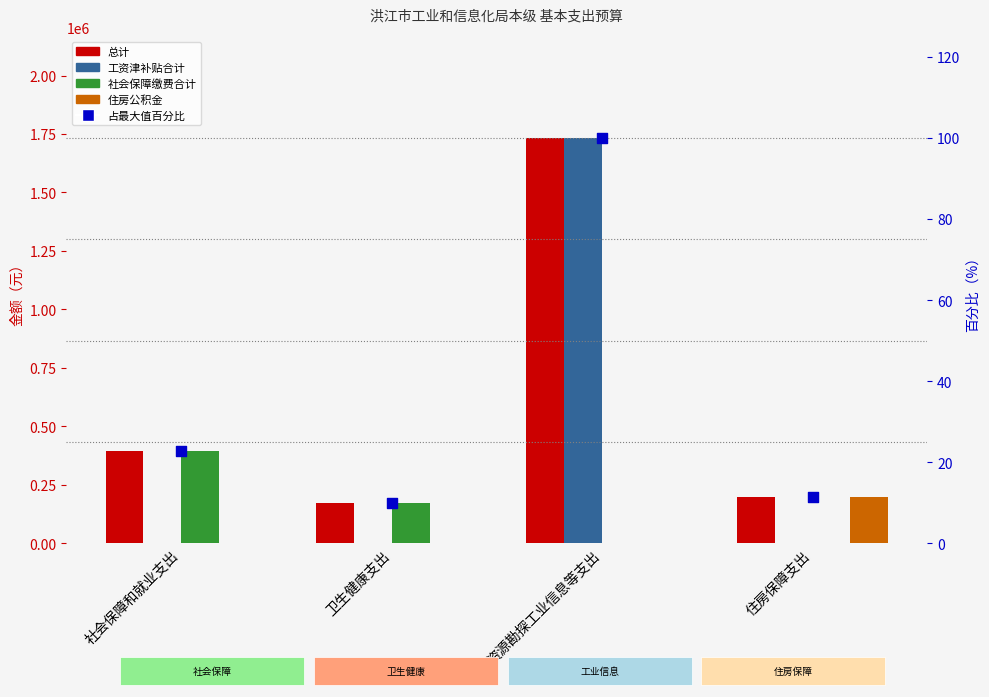

What are all the series names shown in the legend?

总计, 工资津补贴合计, 社会保障缴费合计, 住房公积金, 占最大值百分比